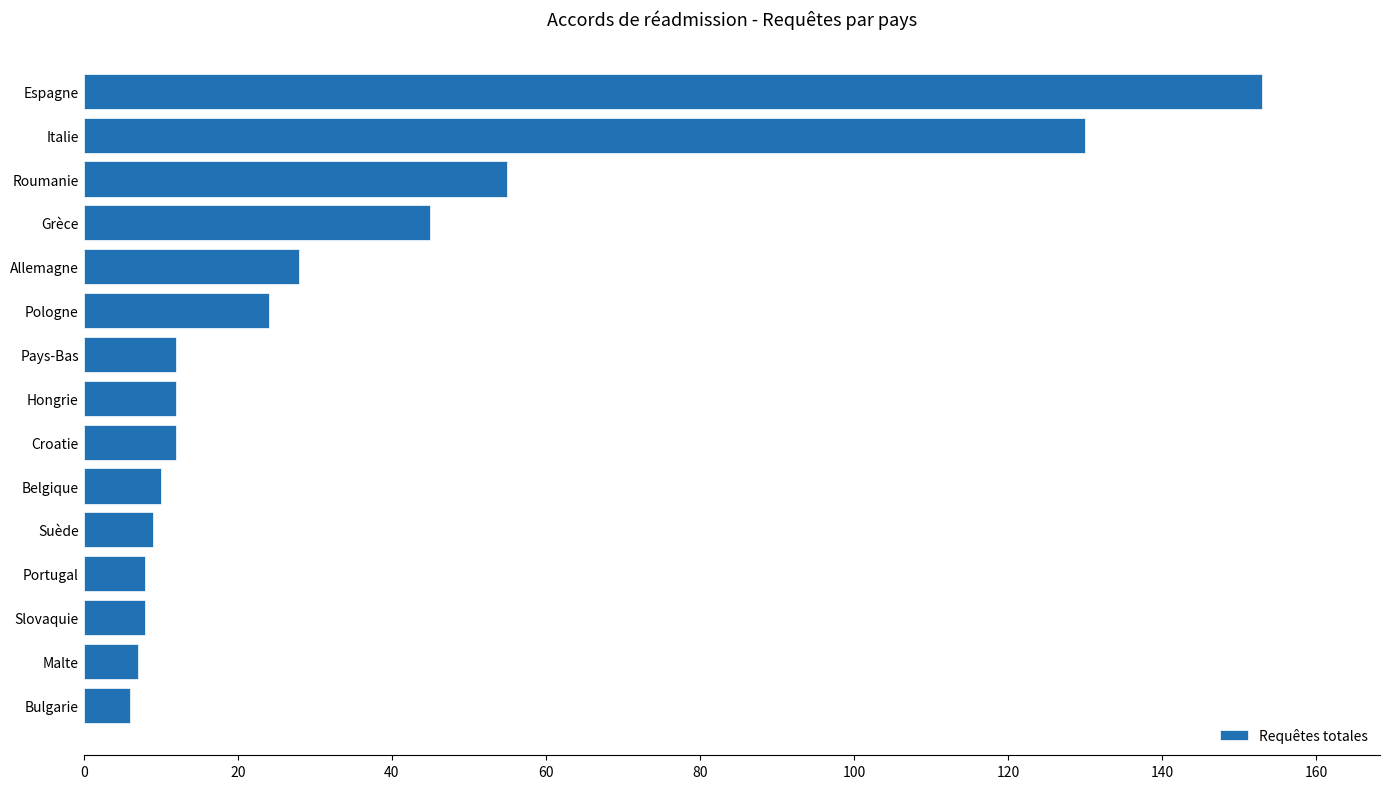

The chart shows a value of 55 at Roumanie. True or false?

True